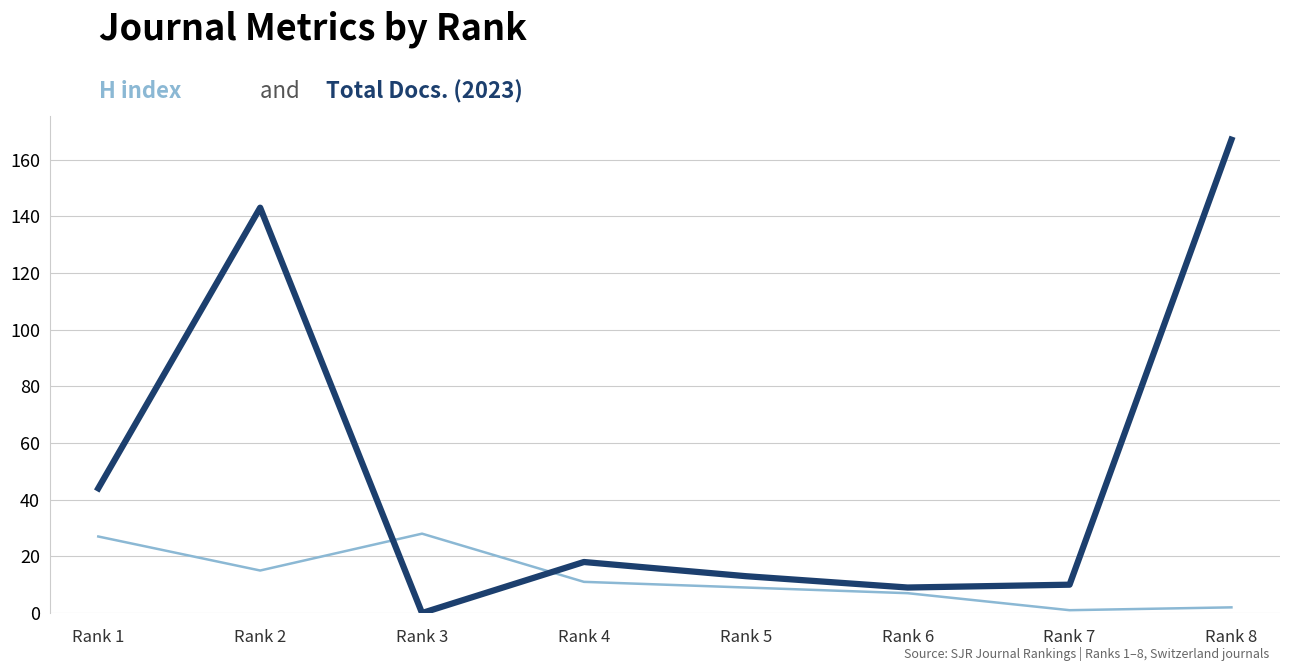

What is the greatest value displayed?

167